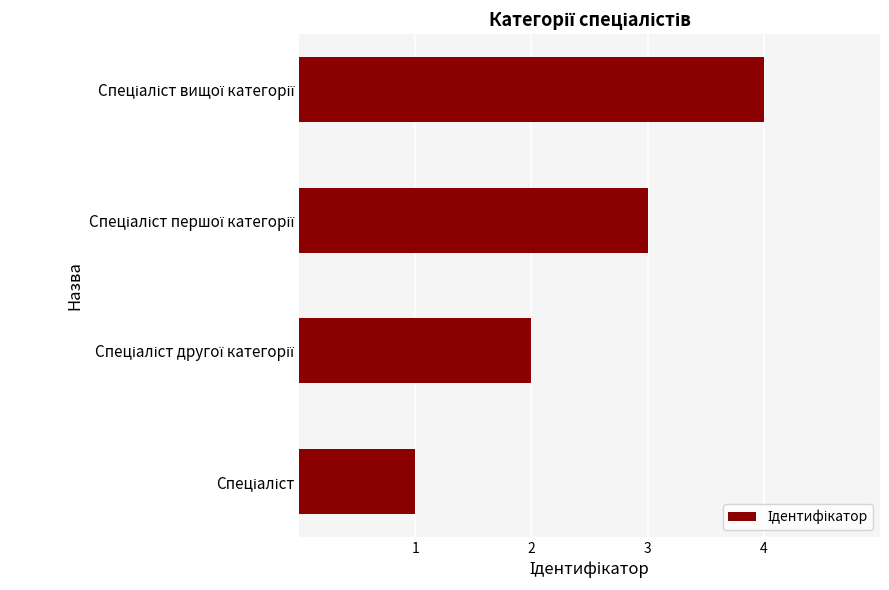

What is the greatest value displayed?

4